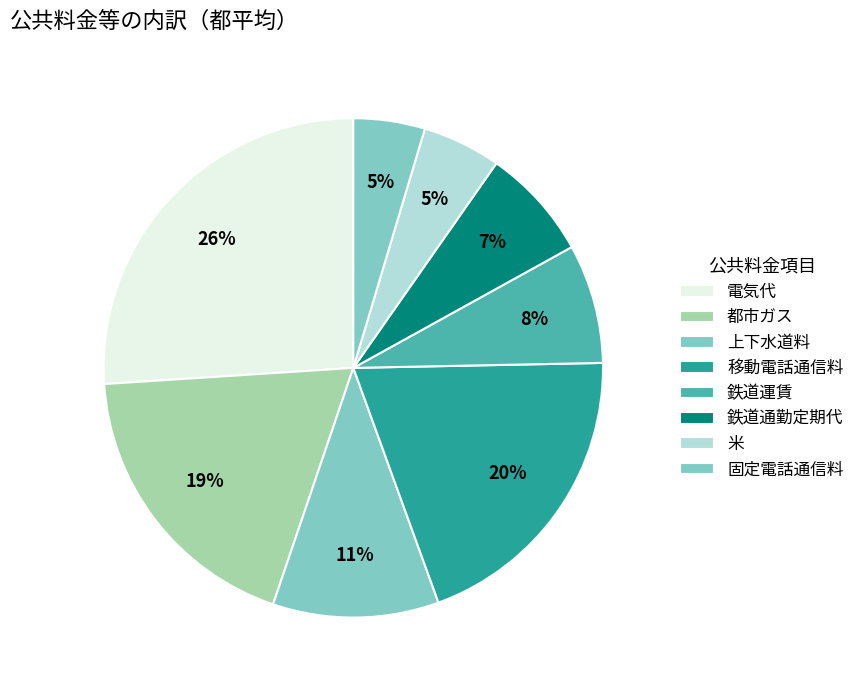

Count the number of slices in the pie.

8